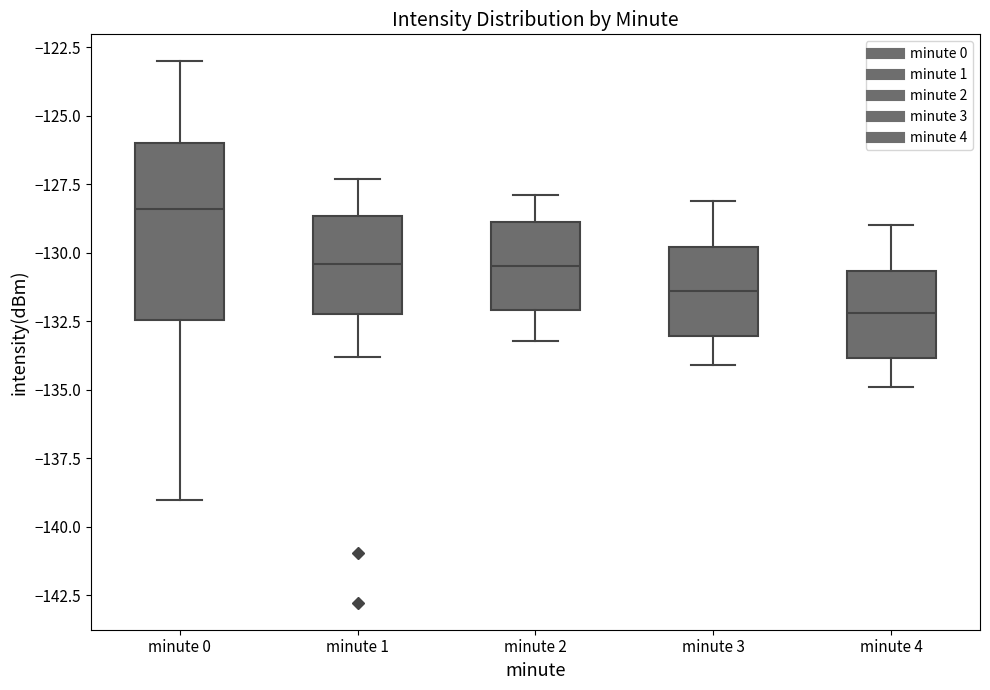

Where does the median line of the box for minute 4 sit on the y-axis? The values are not printed on the chart, so give them approximately, as read against the axis.

-132.0